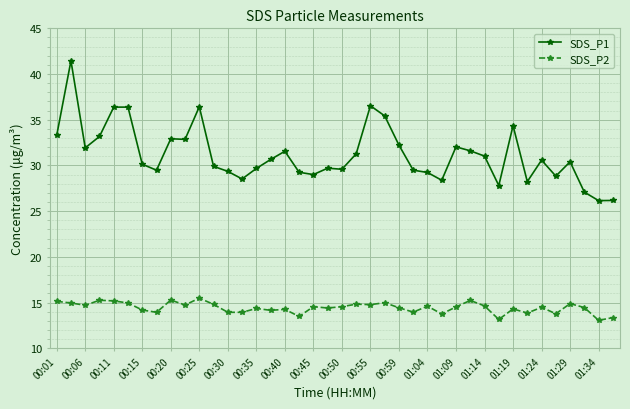

Which series has the widest spread of values?

SDS_P1